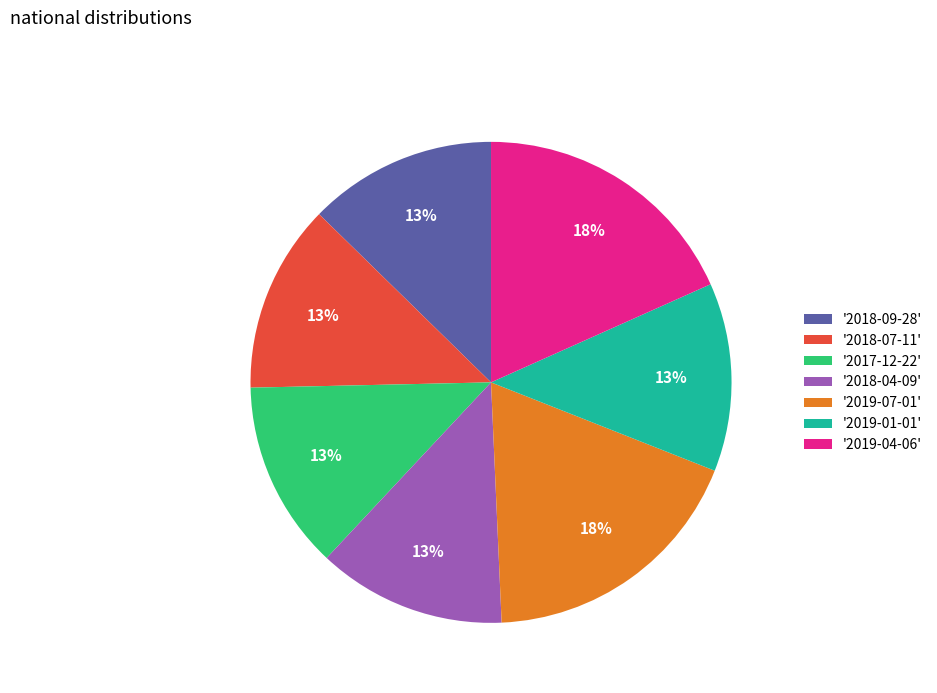

Is '2019-04-06' the majority of the pie?

No